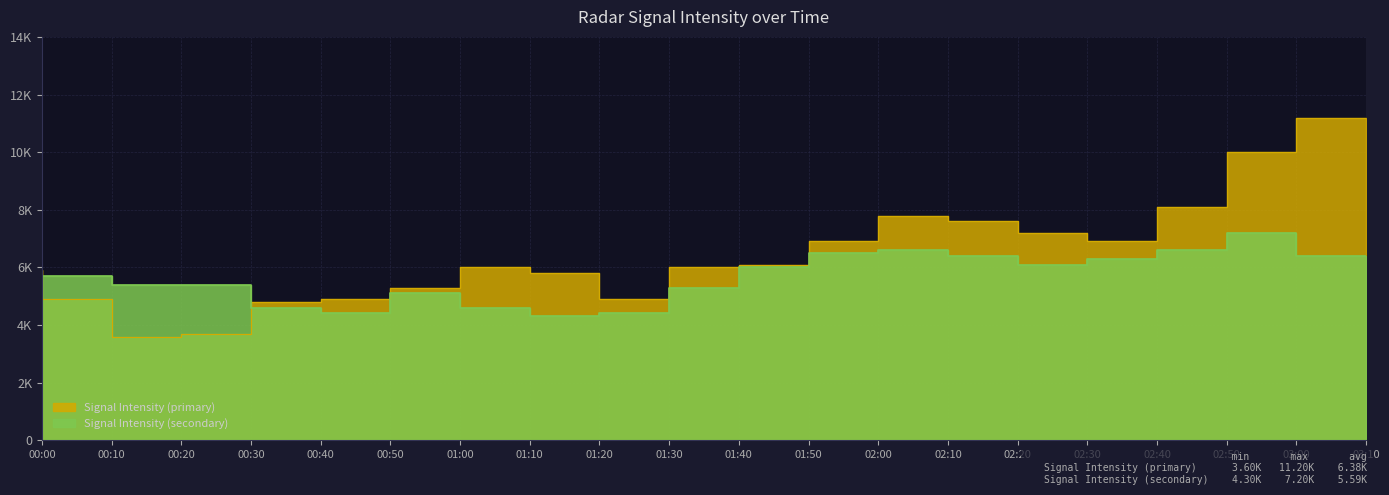

How many interior local valleys does the Signal Intensity (primary) series have?

3